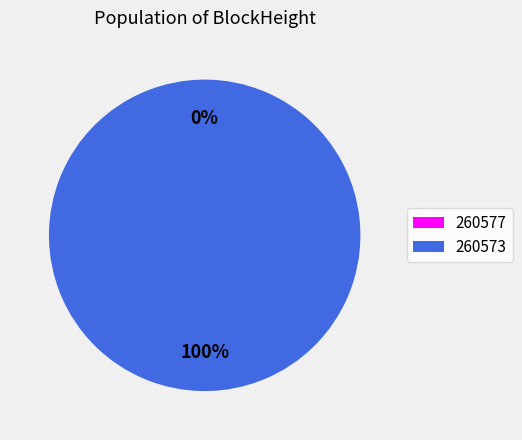

To the nearest percent, what is the difference between the largest and smallest slice percentages?

100%